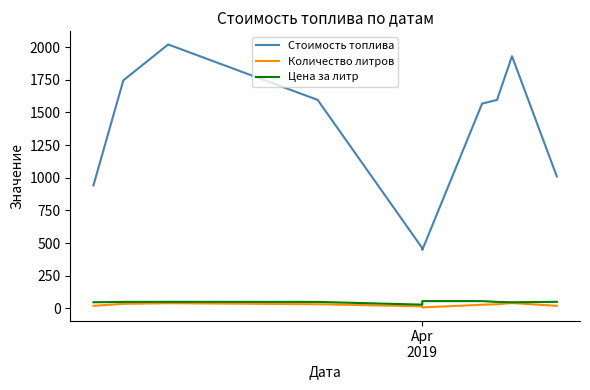

True or false: Количество литров has more than 1 points higher than both neighbors.

True